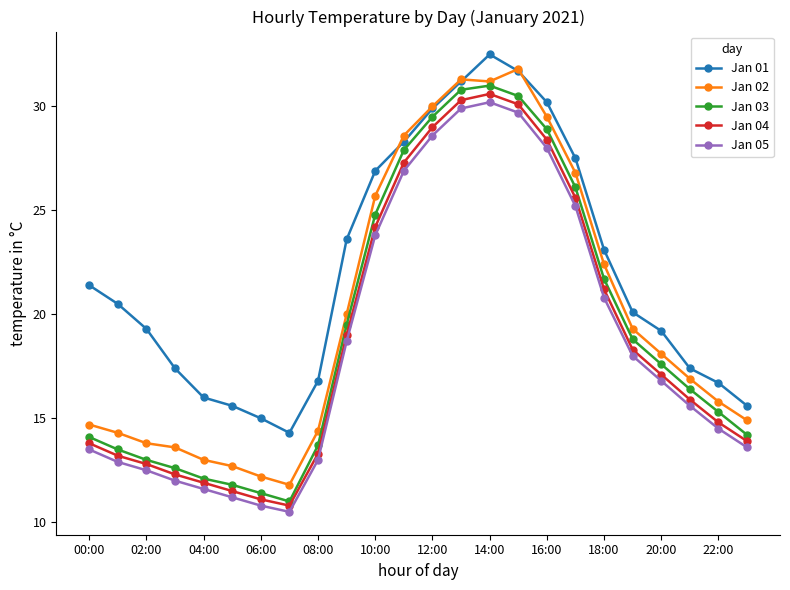

How many data points does each series have?

24